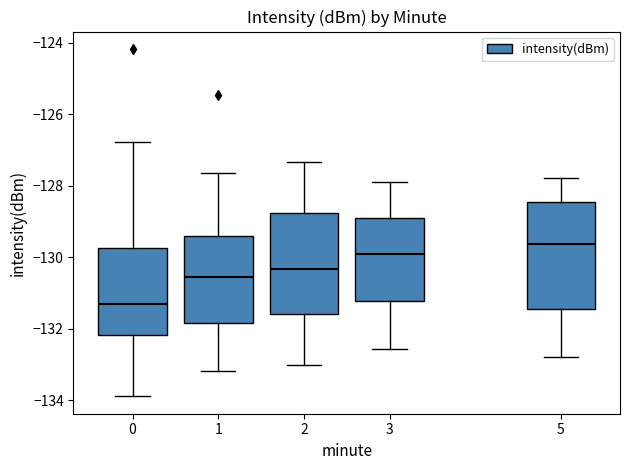

Reading left to right, read every box against the y-axis: the position of its median line, the range the box covers, and the ends of its whiskers. The values are not printed on the chart, so give them approximately, as read against the axis.

0: median -131.2, box -132.2 to -129.8, whiskers -133.8 to -126.8
1: median -130.6, box -131.8 to -129.4, whiskers -133.2 to -127.6
2: median -130.4, box -131.6 to -128.8, whiskers -133.0 to -127.4
3: median -130.0, box -131.2 to -129.0, whiskers -132.6 to -128.0
5: median -129.6, box -131.4 to -128.4, whiskers -132.8 to -127.8